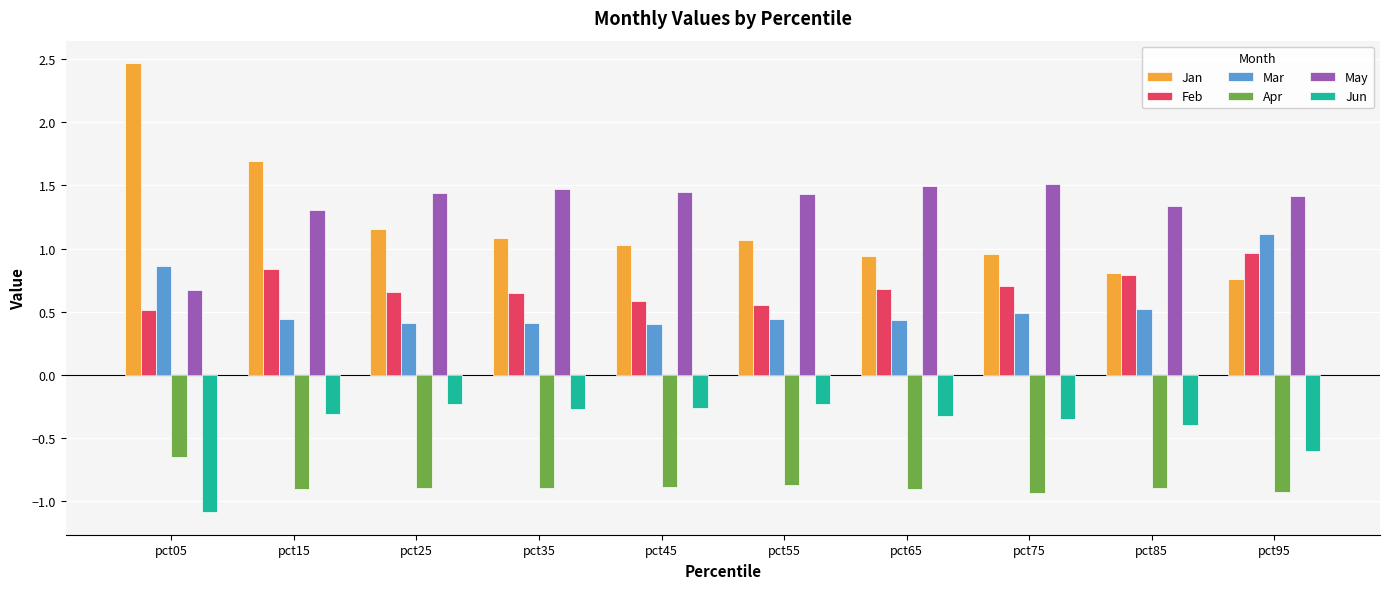

Rank the series at pct75 from lowest to highest value.

Apr, Jun, Mar, Feb, Jan, May